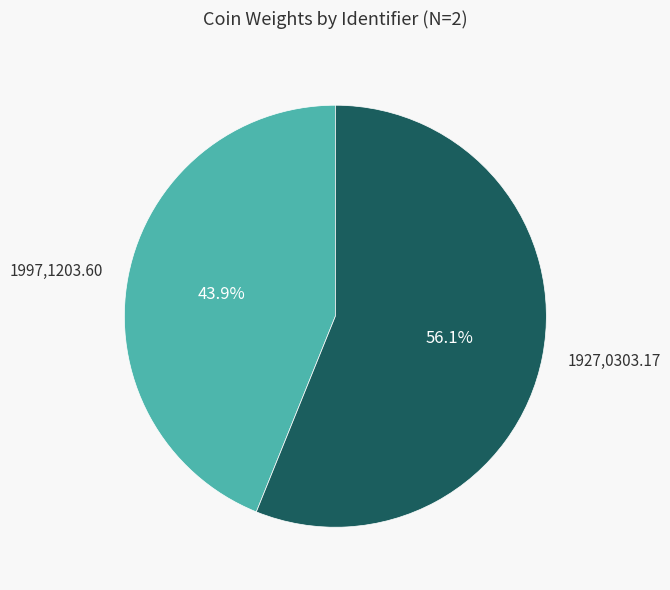

Is there any slice that represents more than half of the pie?

Yes